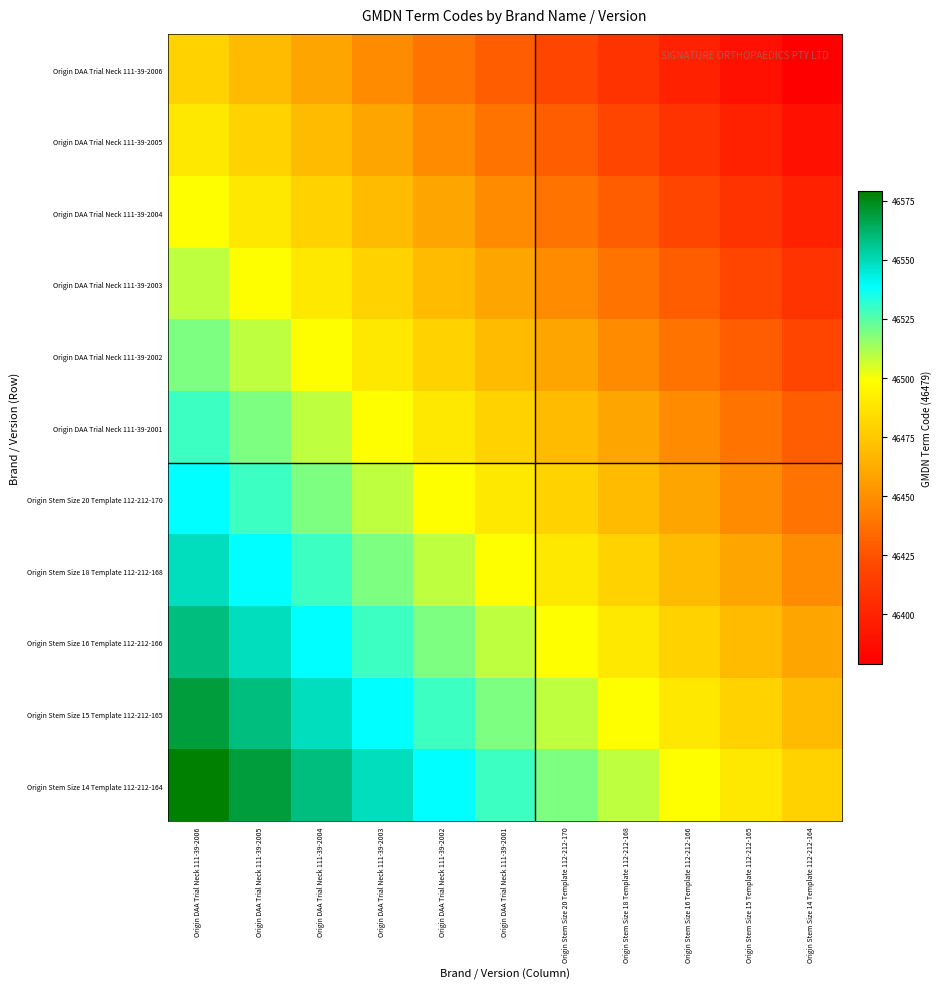

List the series in order of their peak value, lowest first.

Origin DAA Trial Neck 111-39-2006, Origin DAA Trial Neck 111-39-2005, Origin DAA Trial Neck 111-39-2004, Origin DAA Trial Neck 111-39-2003, Origin DAA Trial Neck 111-39-2002, Origin DAA Trial Neck 111-39-2001, Origin Stem Size 20 Template 112-212-170, Origin Stem Size 18 Template 112-212-168, Origin Stem Size 16 Template 112-212-166, Origin Stem Size 15 Template 112-212-165, Origin Stem Size 14 Template 112-212-164